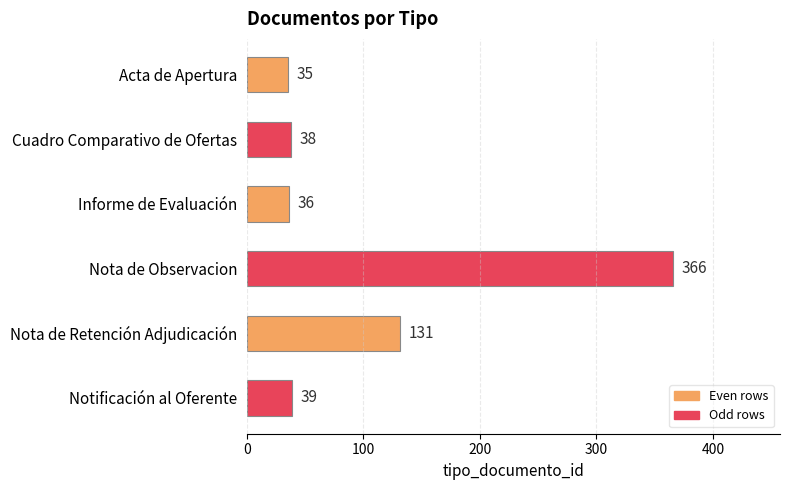

How many values are below 39?

3